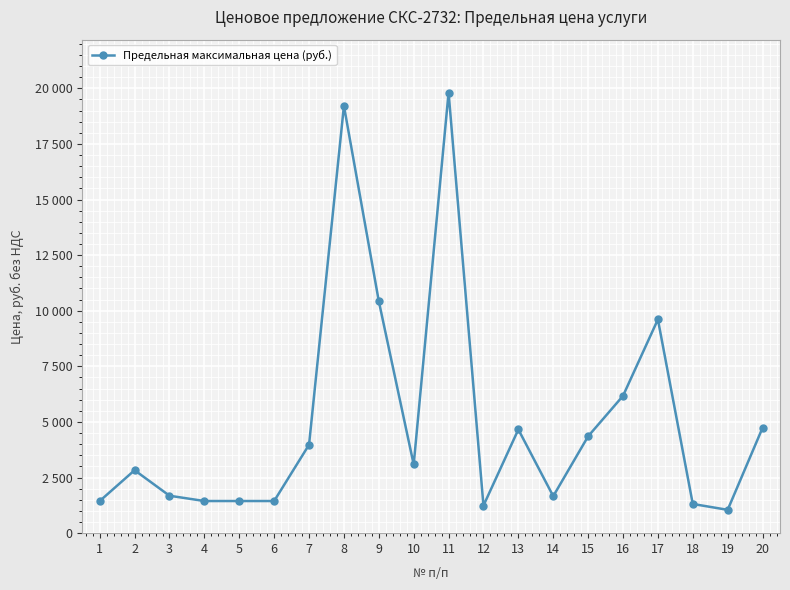

The chart shows a value of 9608.9 at 17. True or false?

True